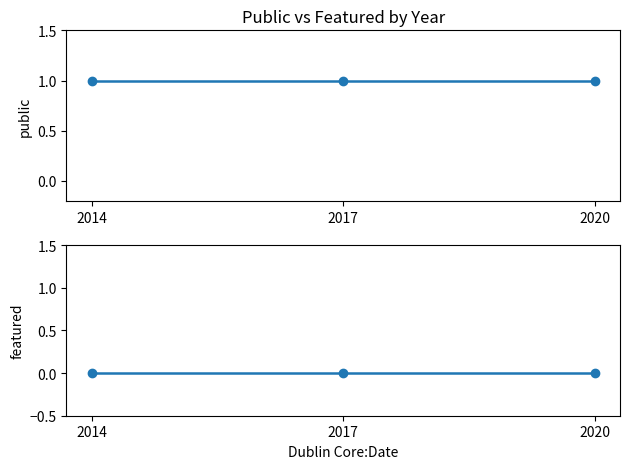

Which category has the lowest value in the featured series?

2014